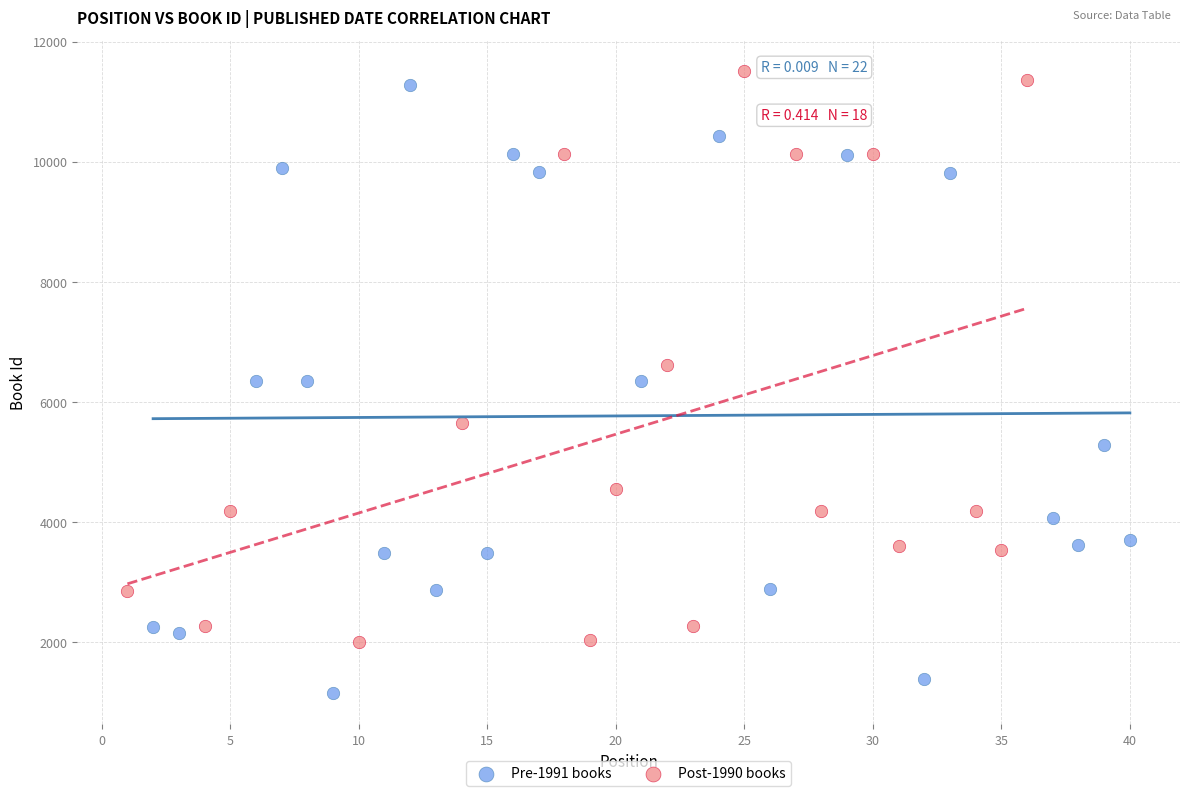

Which series contains the lowest Y value?

Pre-1991 books